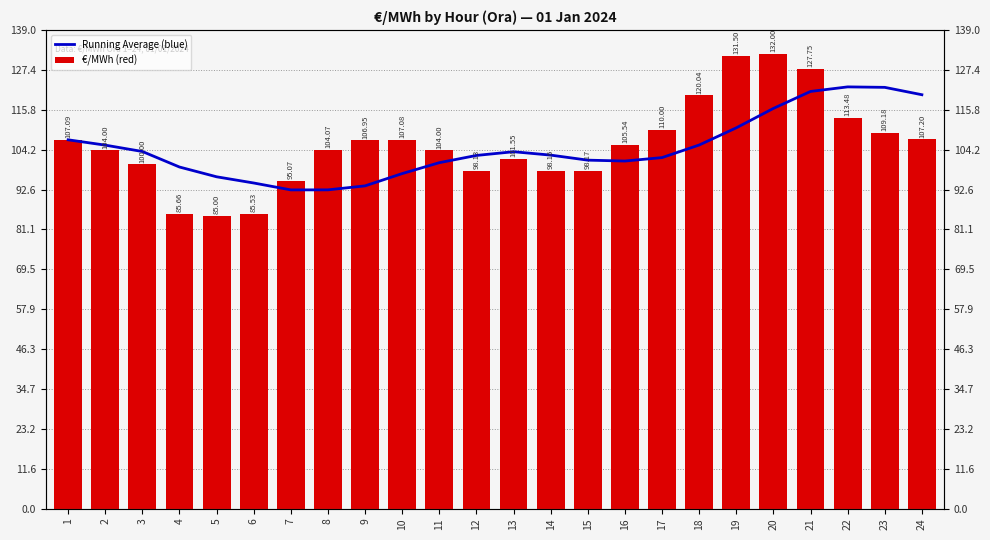

Between 5 and 6, which is larger?

5